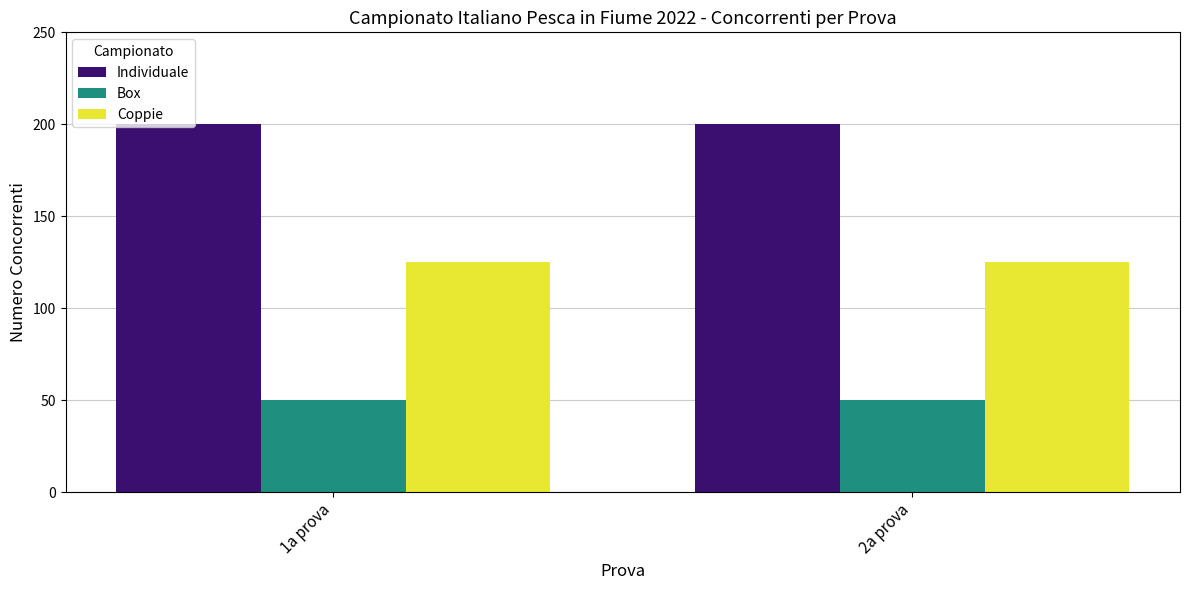

What is the lowest value of the Individuale series?

200